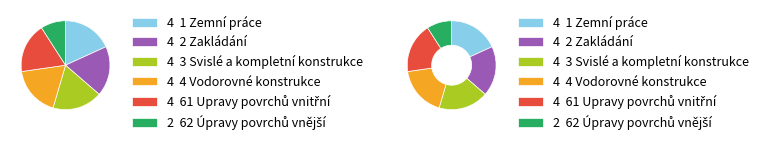

How many slices are in this pie chart?

6